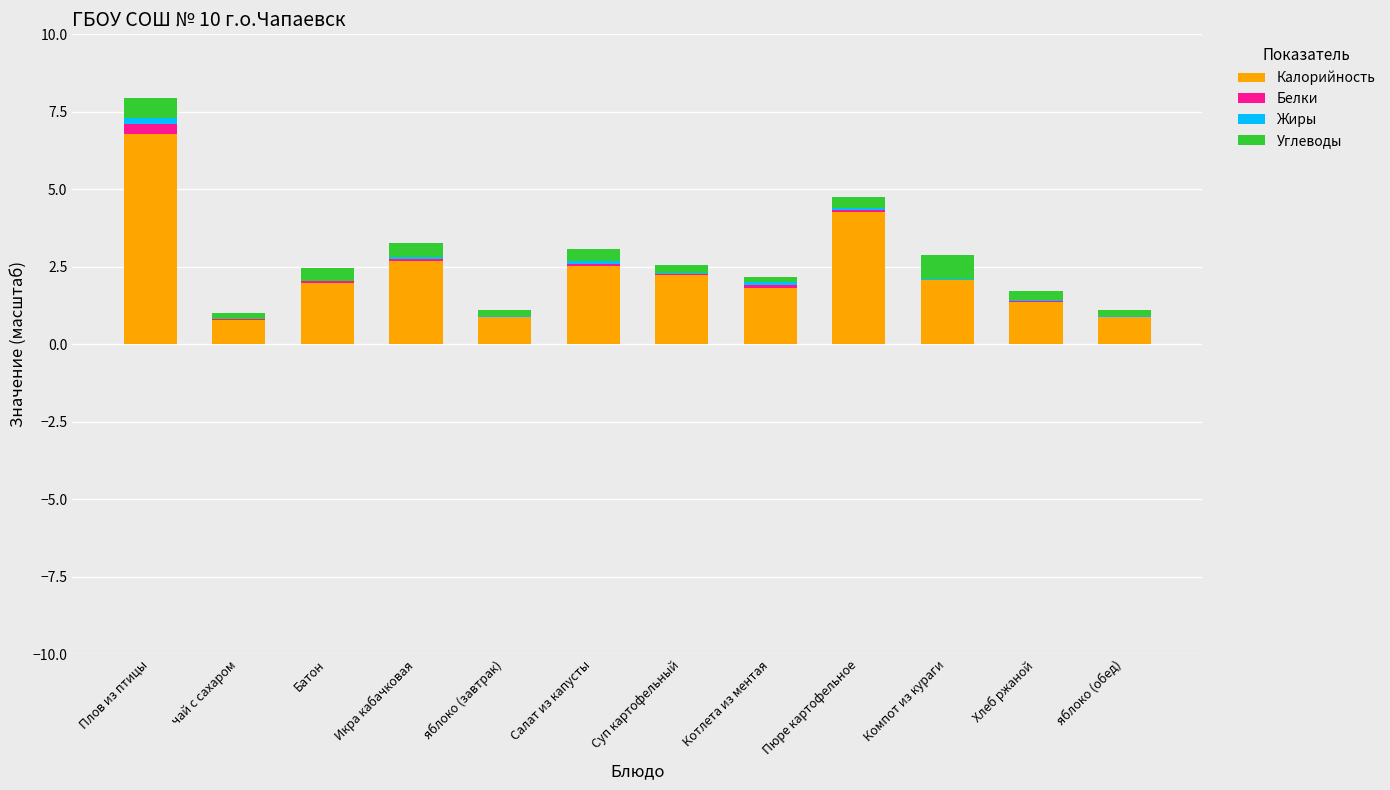

The Калорийность series shows 4.0 at Икра кабачковая. True or false?

False